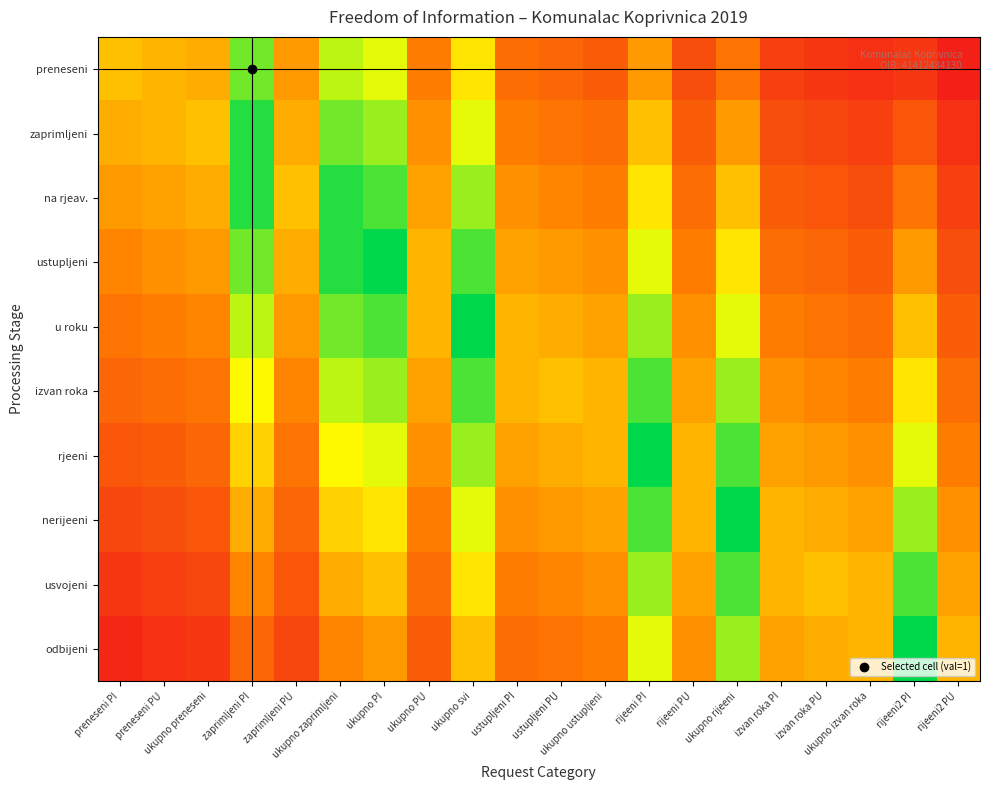

Which series has the largest total across all categories?

u roku